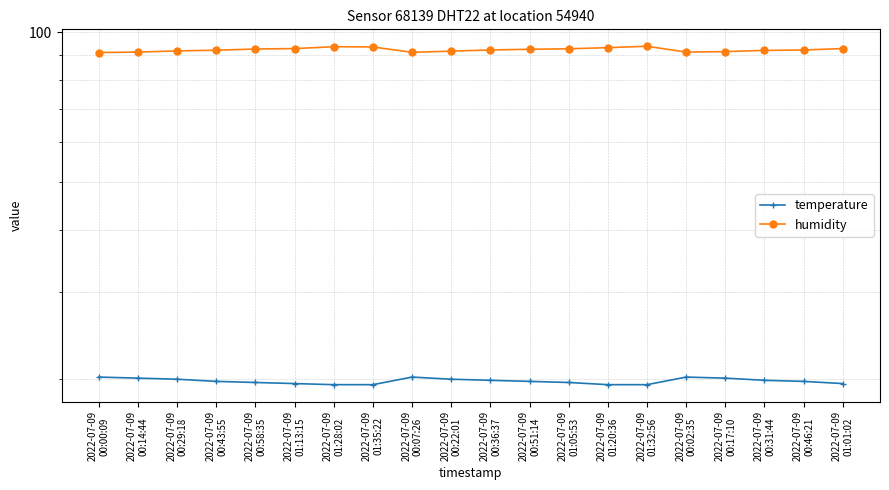

True or false: temperature and humidity intersect in this chart.

False